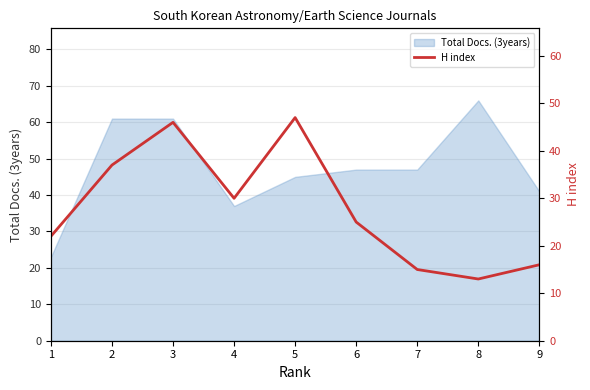

What is the difference between the second highest and second lowest values?

31